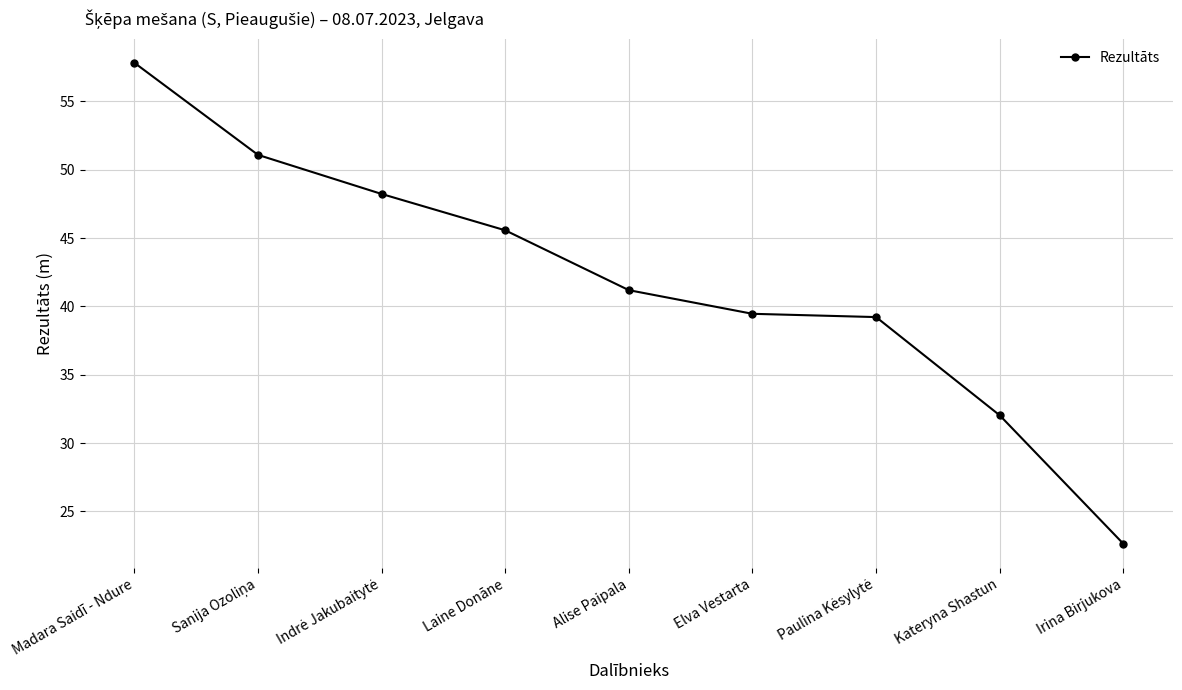

What is the average value?

41.9